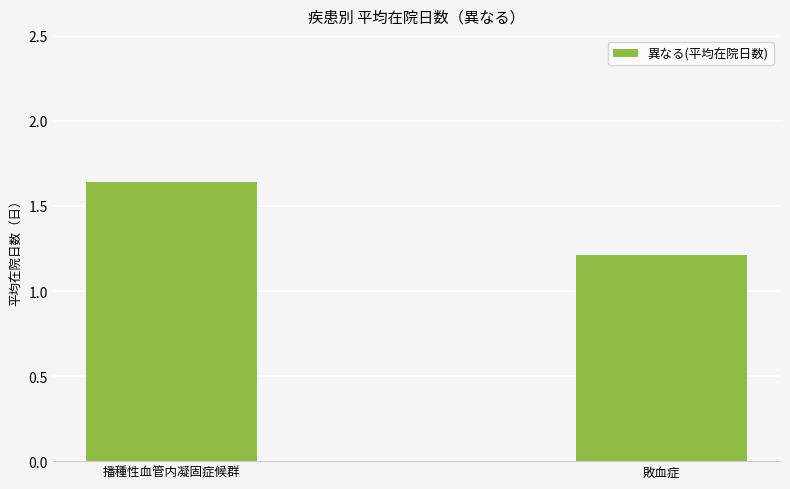

Rank the categories by value from lowest to highest.

敗血症, 播種性血管内凝固症候群